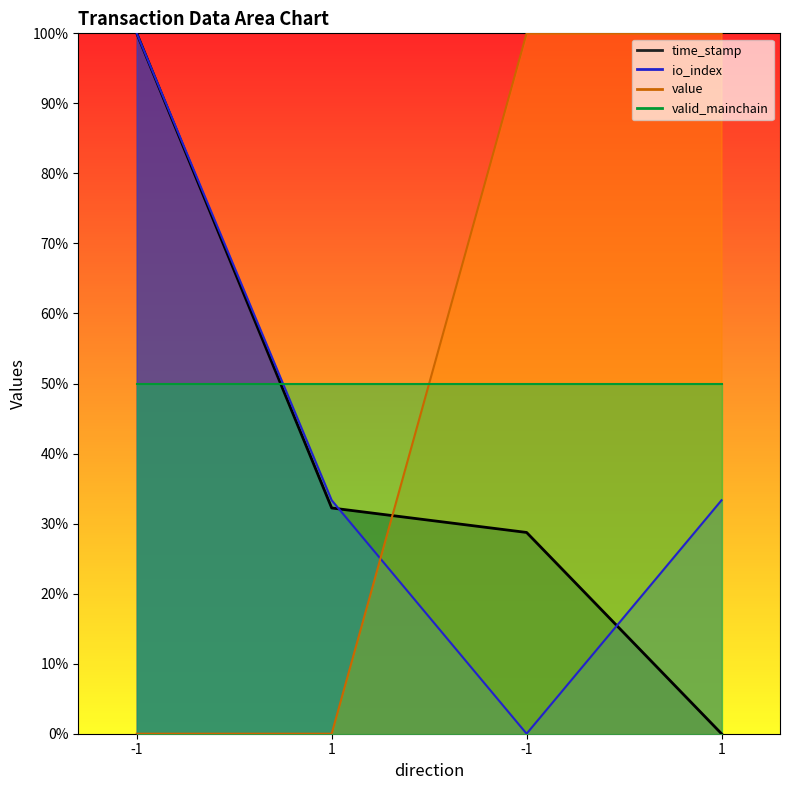

True or false: io_index has a value of 44.0 at 1.

False